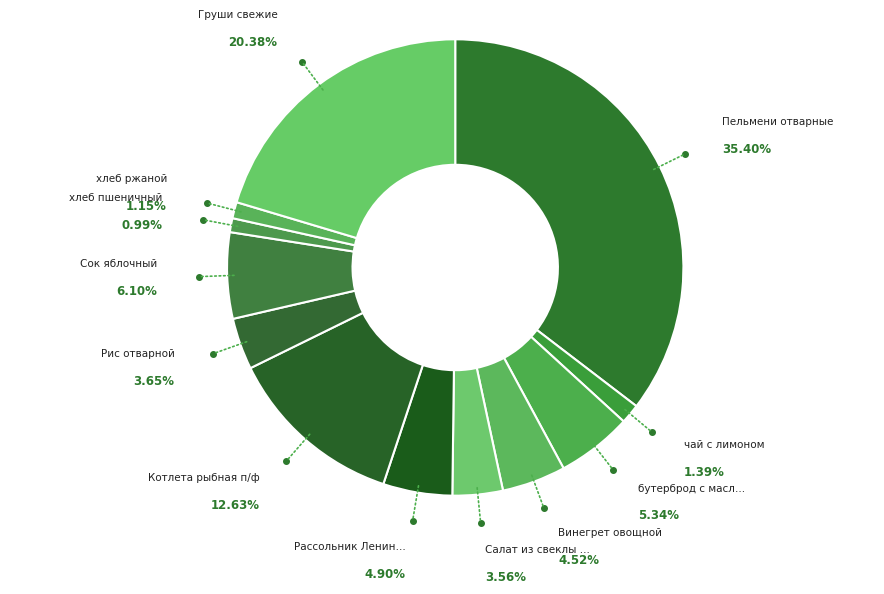

What percentage is the Сок яблочный slice, to the nearest percent?

6%